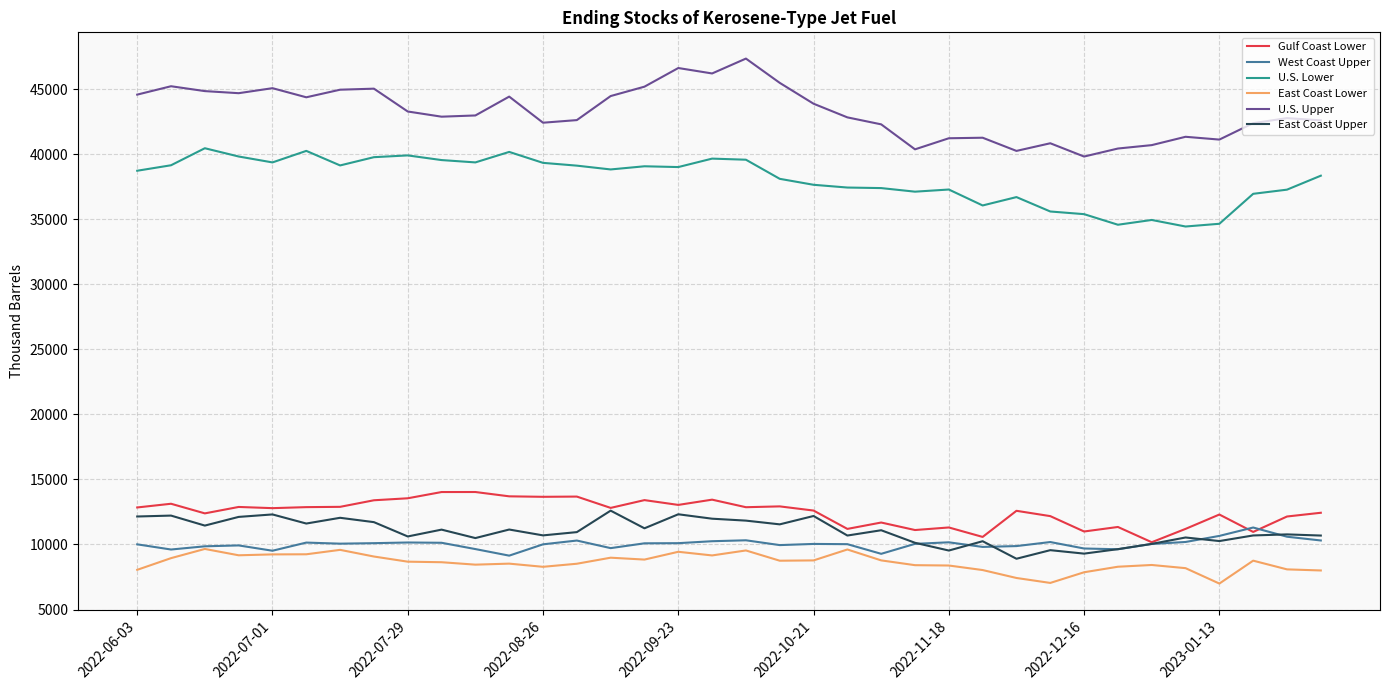

What is the minimum value for U.S. Upper?

39834.0